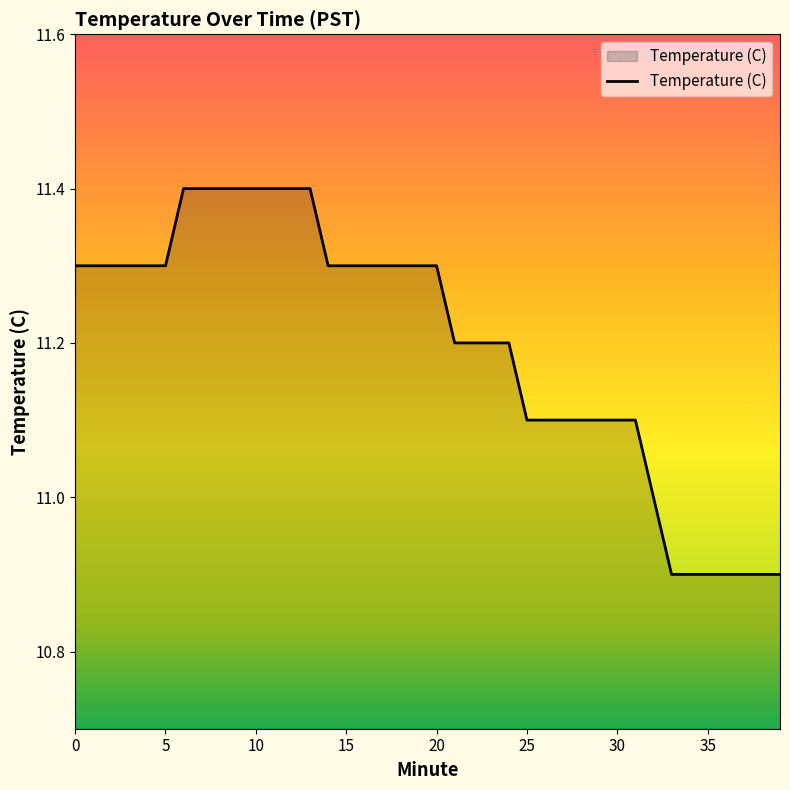

What is the maximum value shown in the chart?

11.4